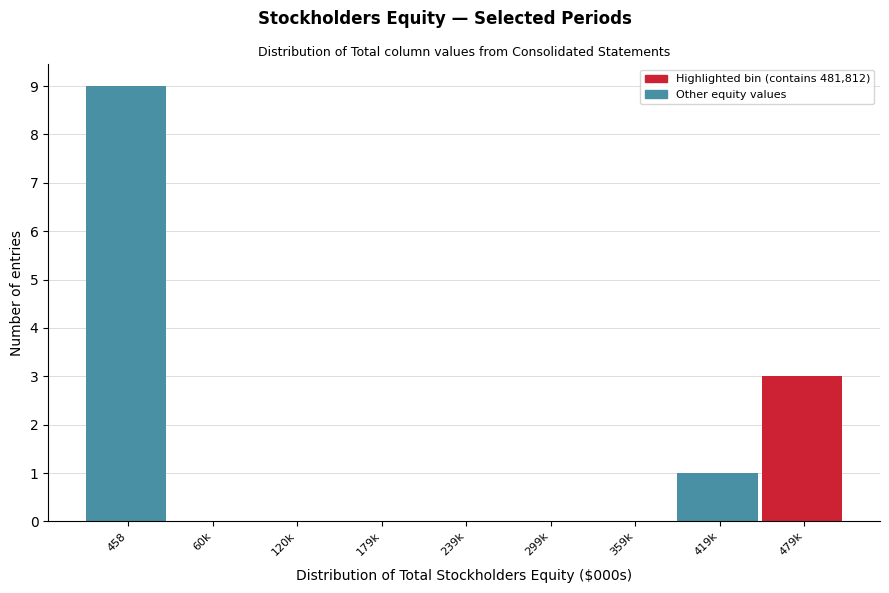

Reading left to right, extract all data points from this chart.

458=9	60k=0	120k=0	179k=0	239k=0	299k=0	359k=0	419k=1	479k=3